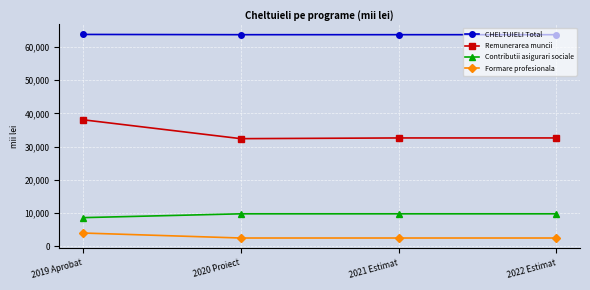

How many lines are shown in the chart?

4